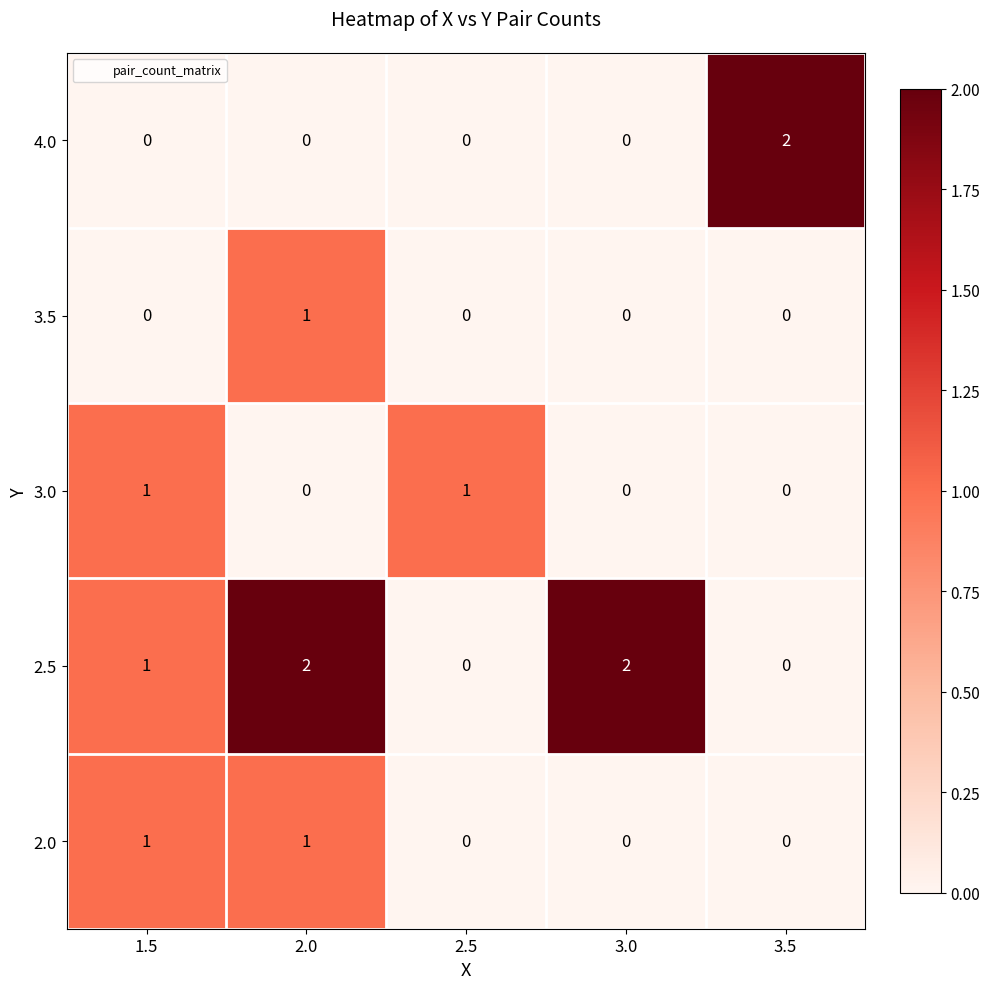

What is the difference between the highest and lowest values at 3.0?

2